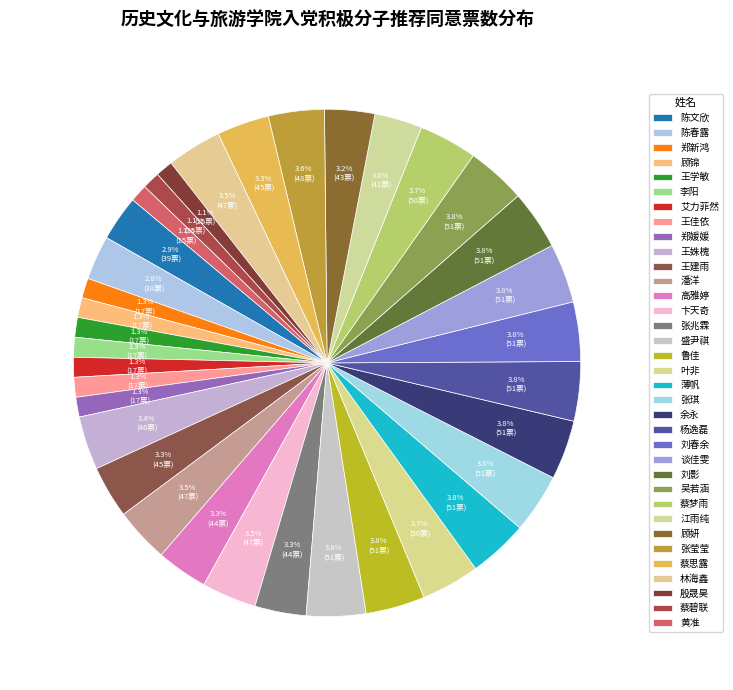

Do 殷晟昊 and 卞天奇 together represent more than half of the pie?

No